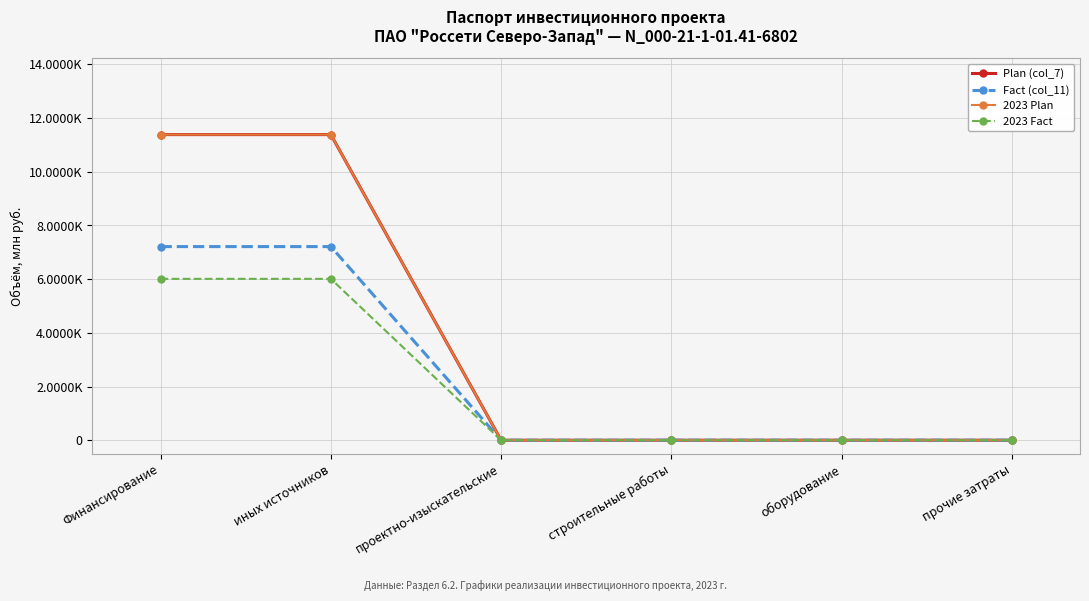

What position from the left is оборудование?

5